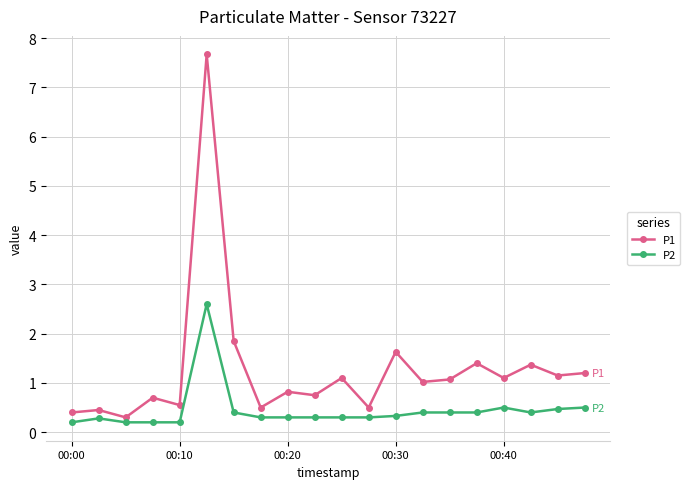

Does the chart display data point markers on the line(s)?

Yes